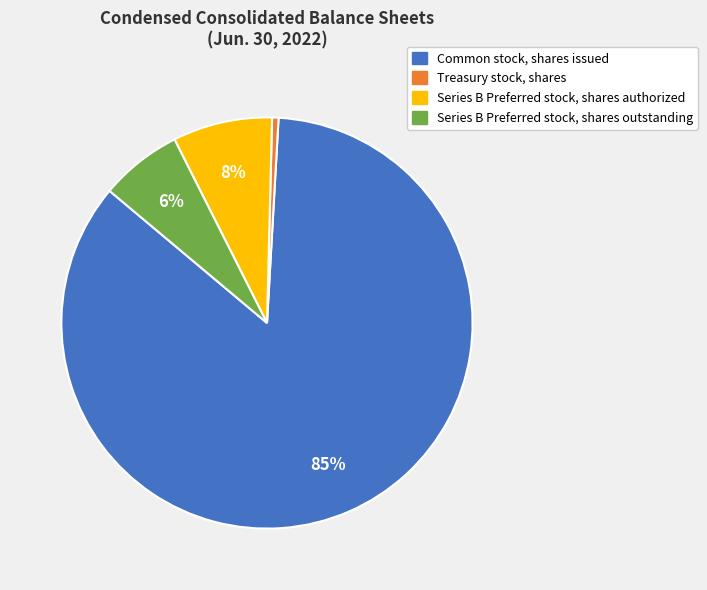

Rank the categories by value from lowest to highest.

Treasury stock, shares, Series B Preferred stock, shares outstanding, Series B Preferred stock, shares authorized, Common stock, shares issued